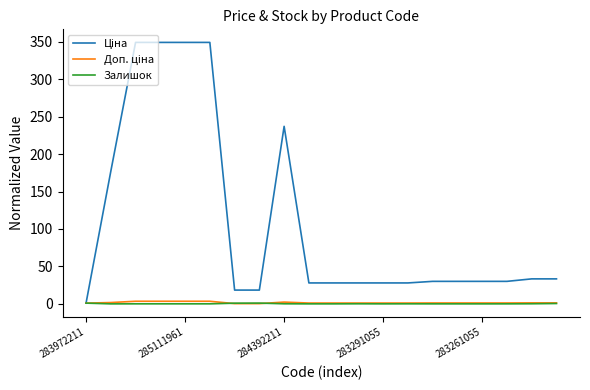

What is the maximum value shown in the chart?

349.1